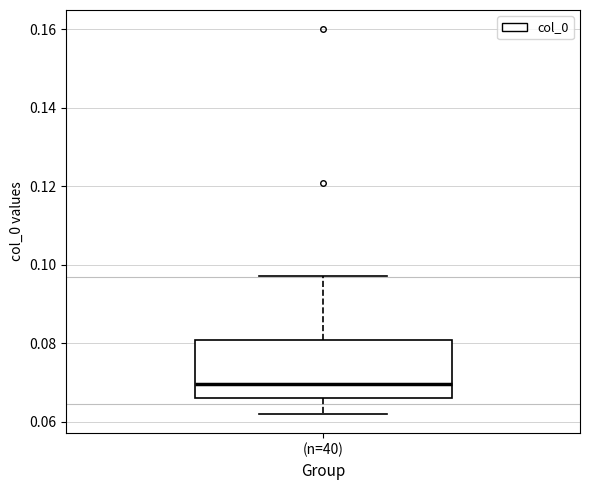

Transcribe this box plot: give where the median line is, the range the box spans, and where the two whiskers end, as read against the y-axis. The values are not printed on the chart, so give them approximately, as read against the axis.

median 0.070, box 0.066 to 0.080, whiskers 0.062 to 0.098